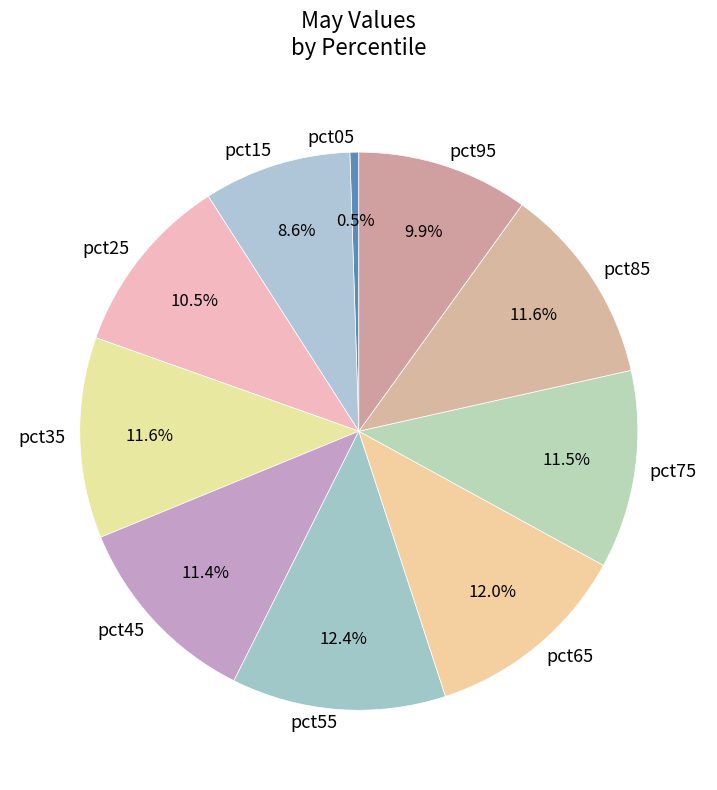

Which slice is the smallest?

pct05